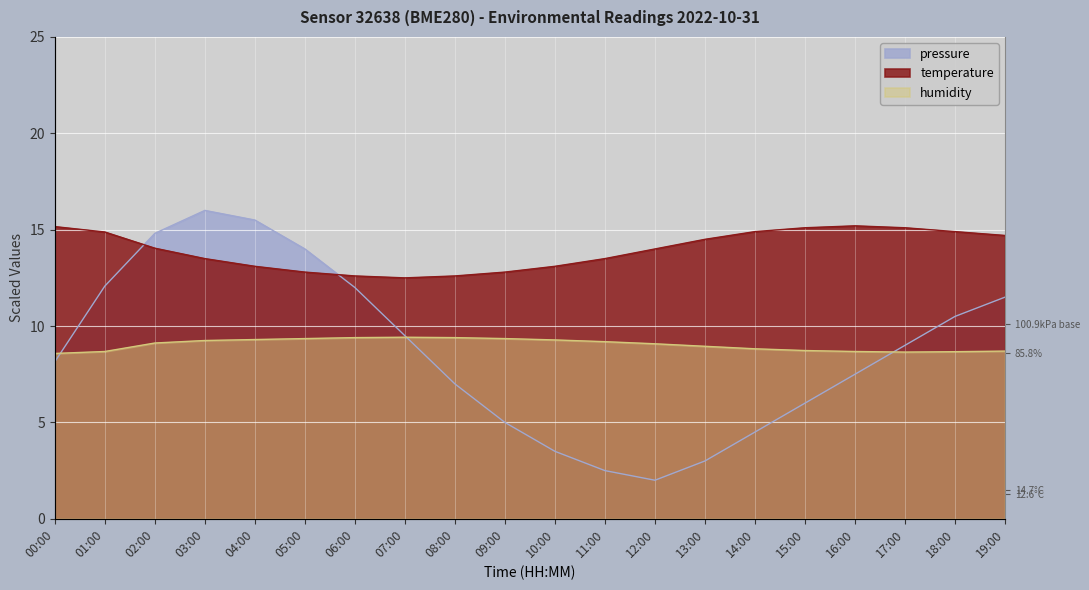

What value does the humidity series have at 08:00?

9.4